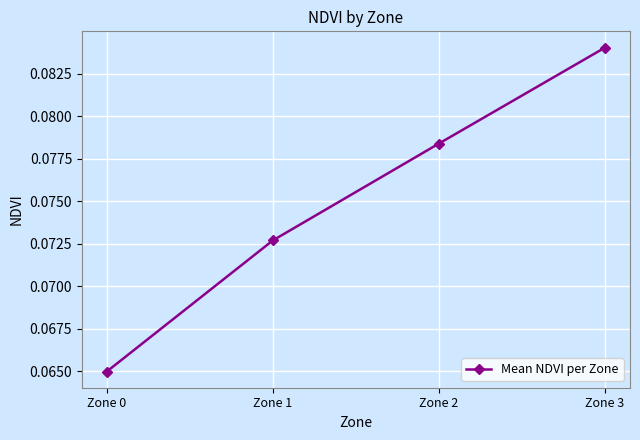

Which label corresponds to the largest value in the chart?

Zone 3